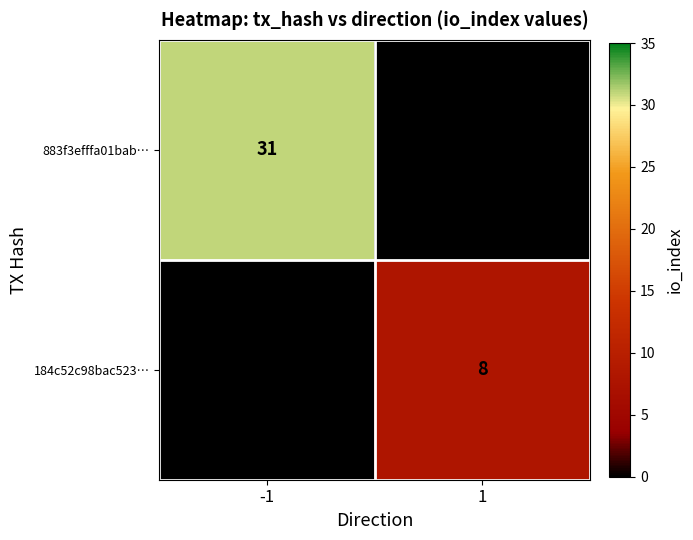

What is the maximum value shown in the chart?

31